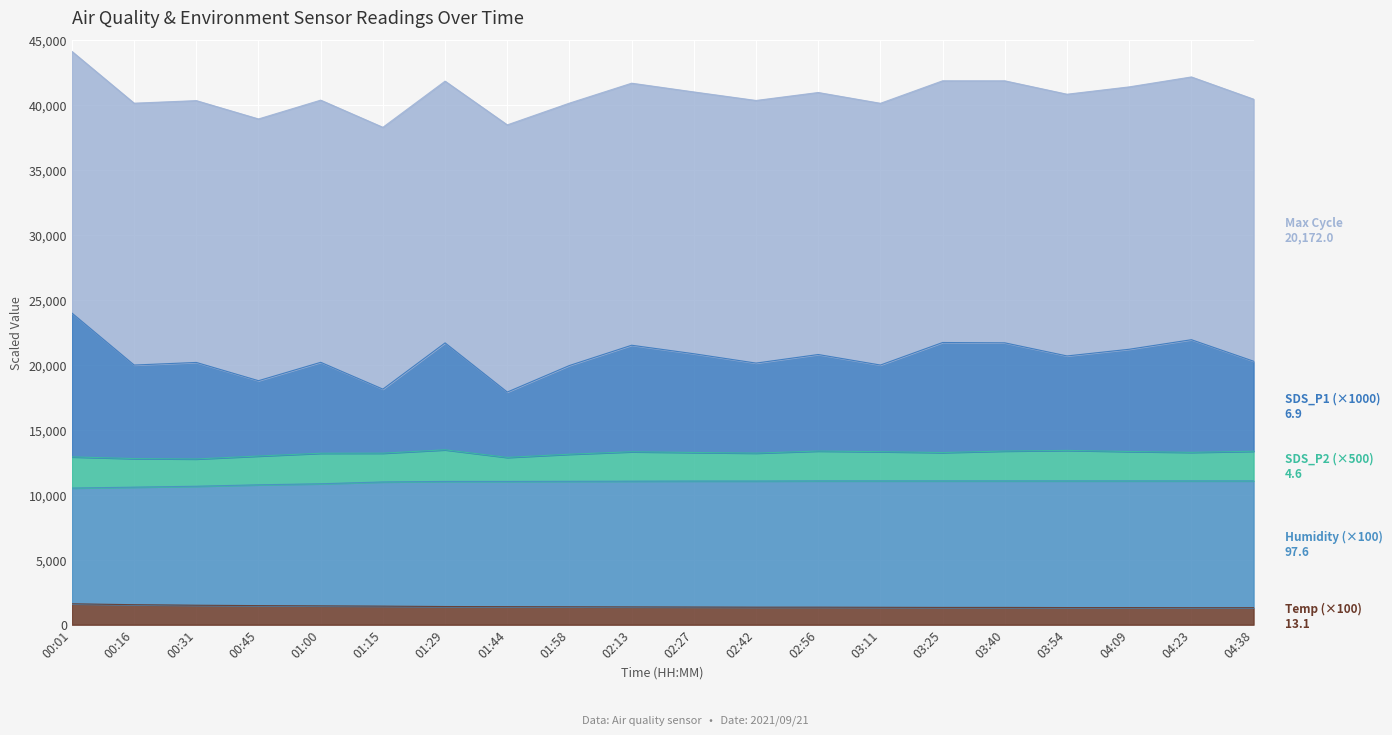

What is the total value across all series at 03:54?

40838.0